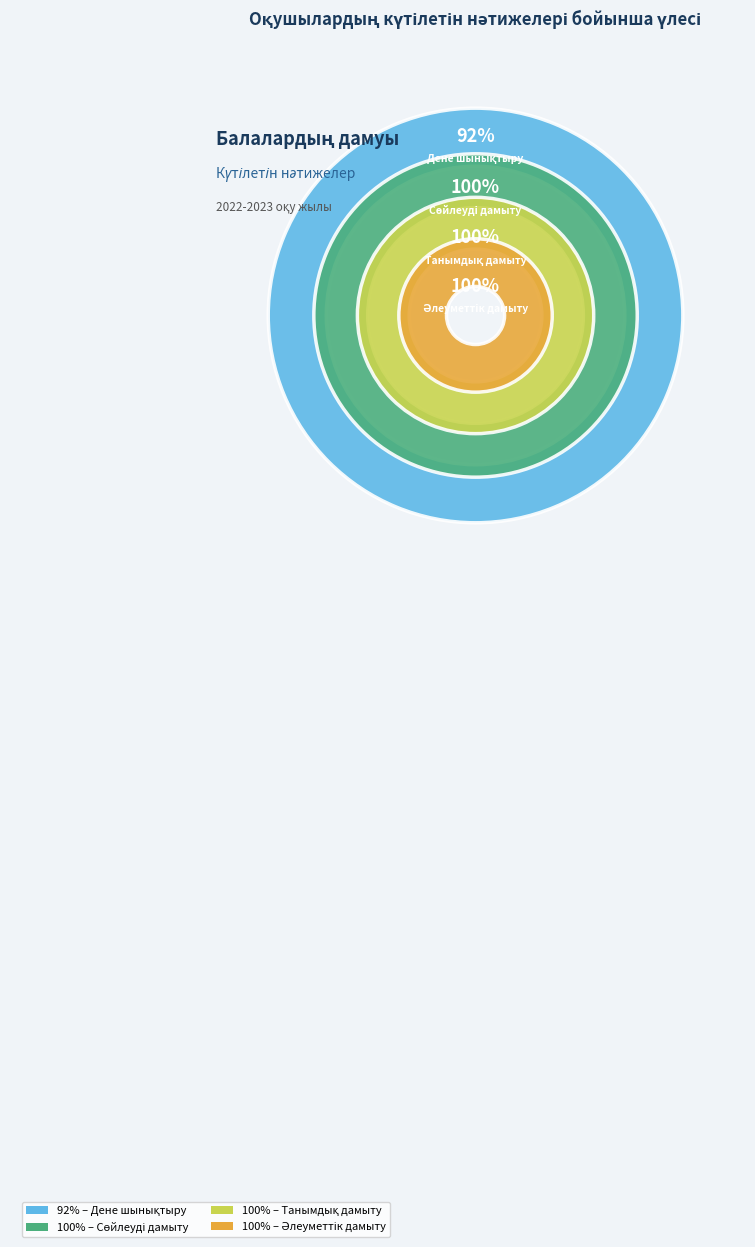

Which has a higher value, Сөйлеуді дамыту or Дене шынықтыру?

Сөйлеуді дамыту